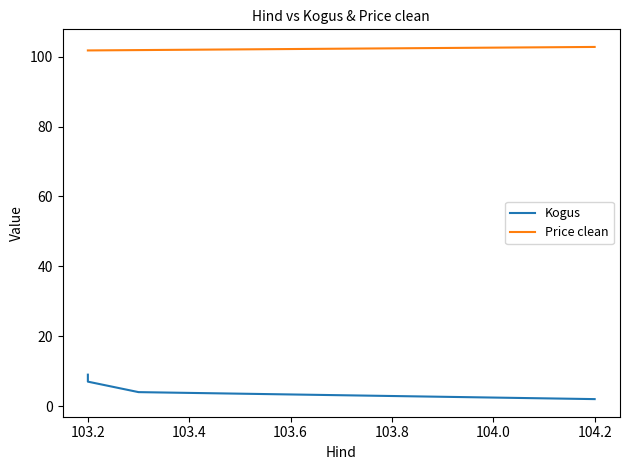

What are all the series names shown in the legend?

Kogus, Price clean